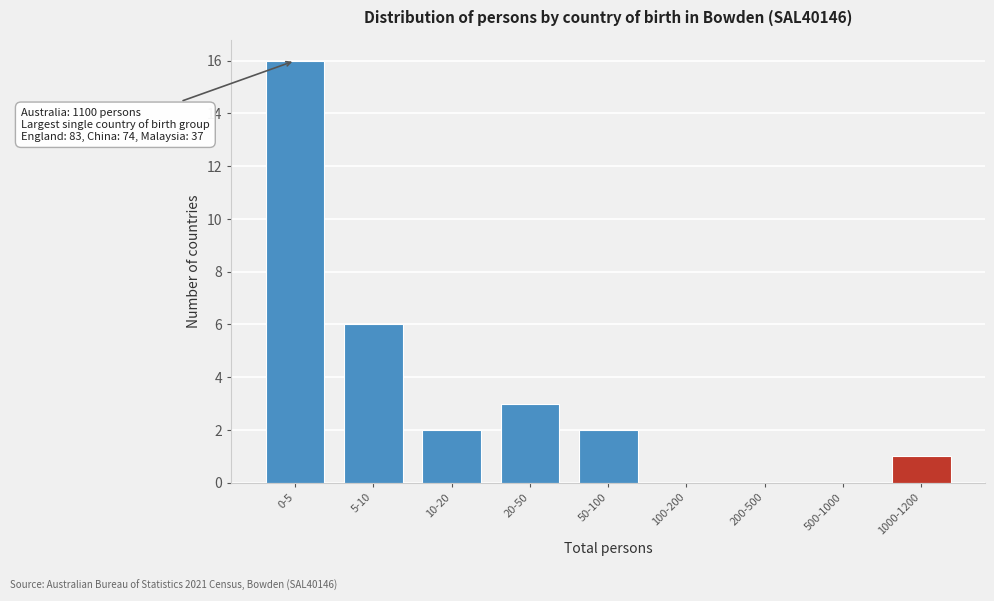

Reading left to right, extract all data points from this chart.

0-5=16	5-10=6	10-20=2	20-50=3	50-100=2	100-200=0	200-500=0	500-1000=0	1000-1200=1